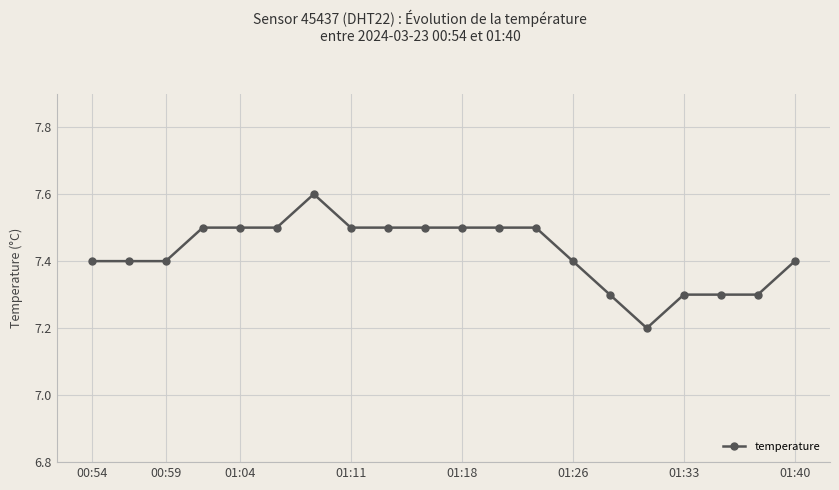

Does the chart display data point markers on the line(s)?

Yes